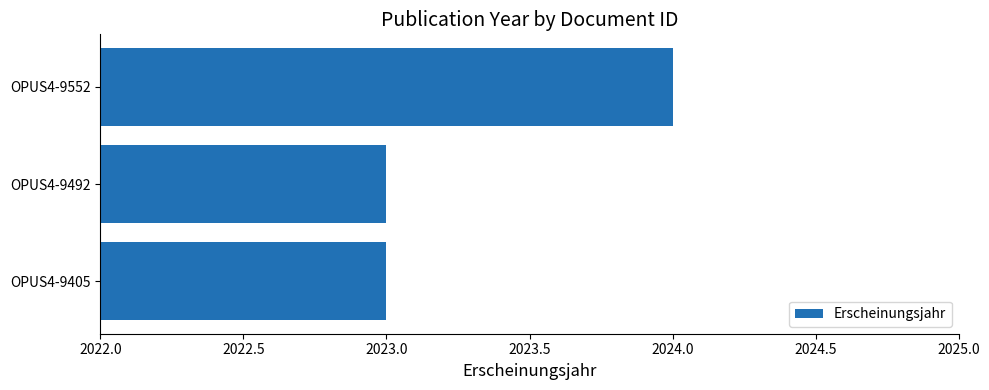

Reading bottom to top, list all the values displayed in this chart.

2023	2023	2024